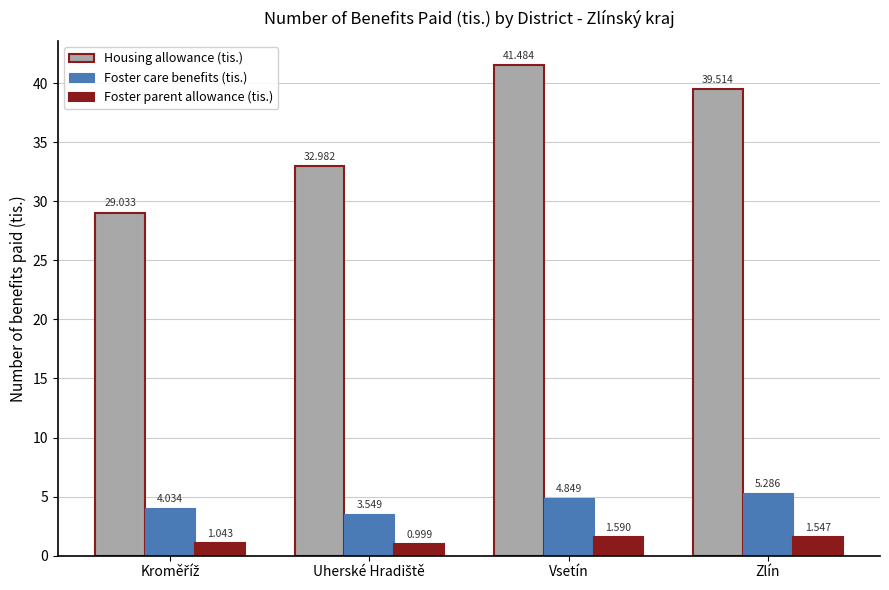

At how many categories does at least one series exceed 30?

3